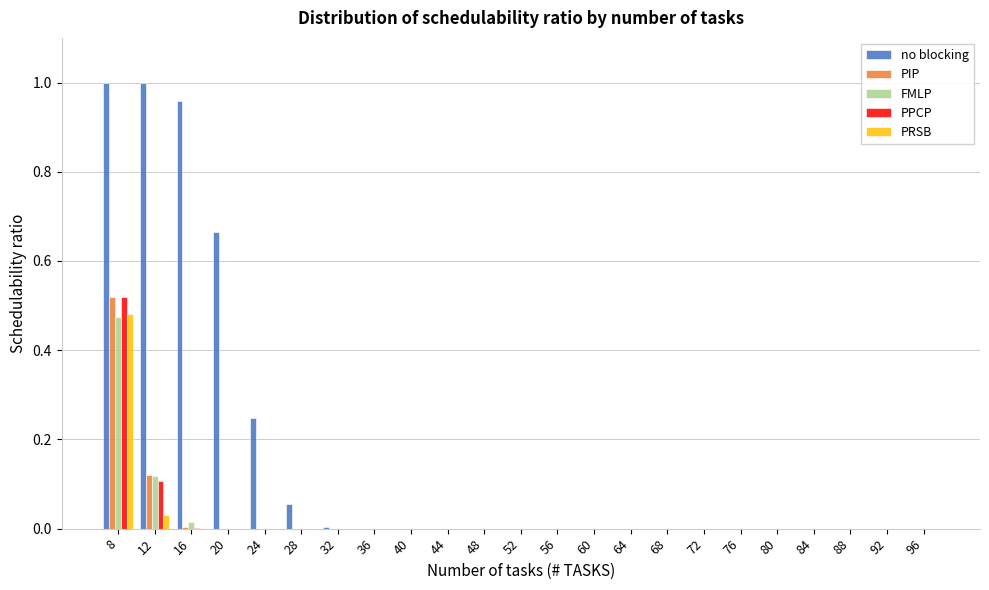

Is it true that PIP equals 0.0 at 68?

True